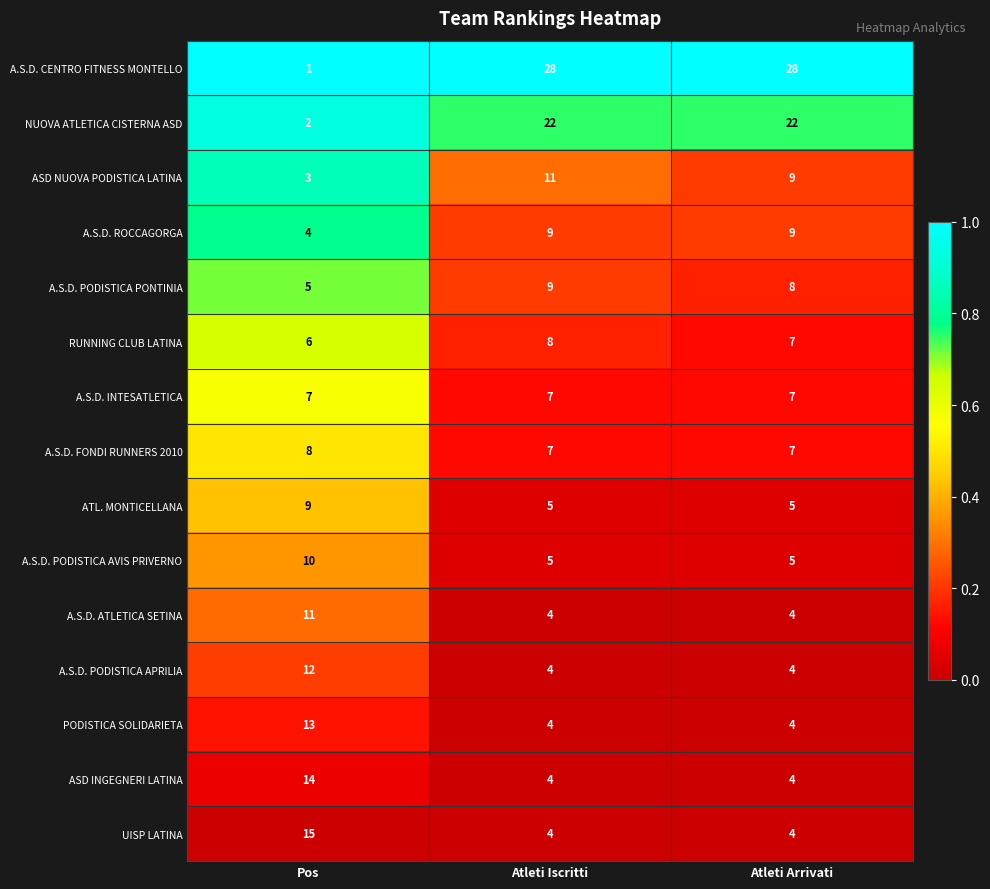

The value of RUNNING CLUB LATINA at Atleti Arrivati is 11. True or false?

False